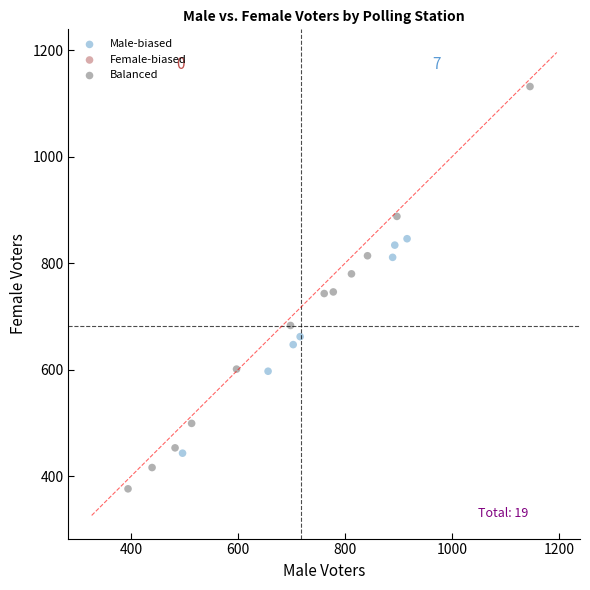

Which series has the largest Y range (max minus min)?

Balanced